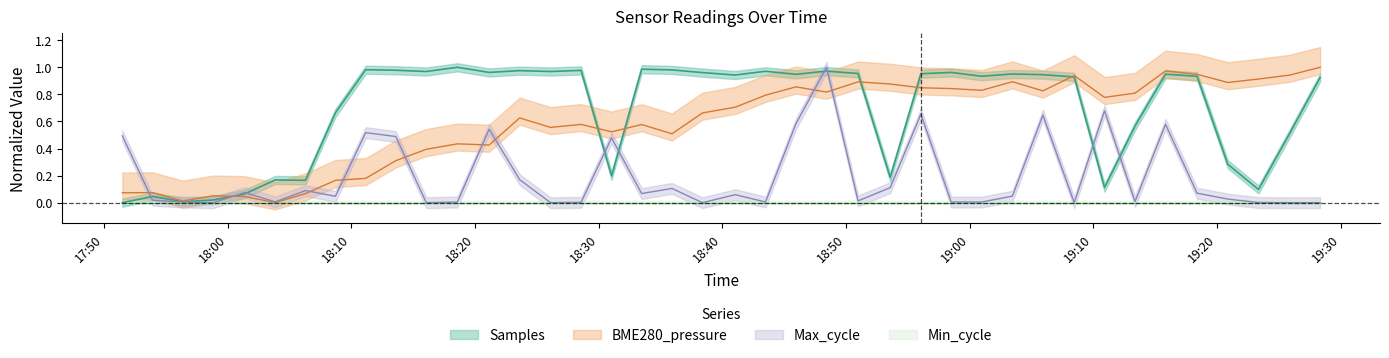

How many positive values does the Max_cycle series have?

33